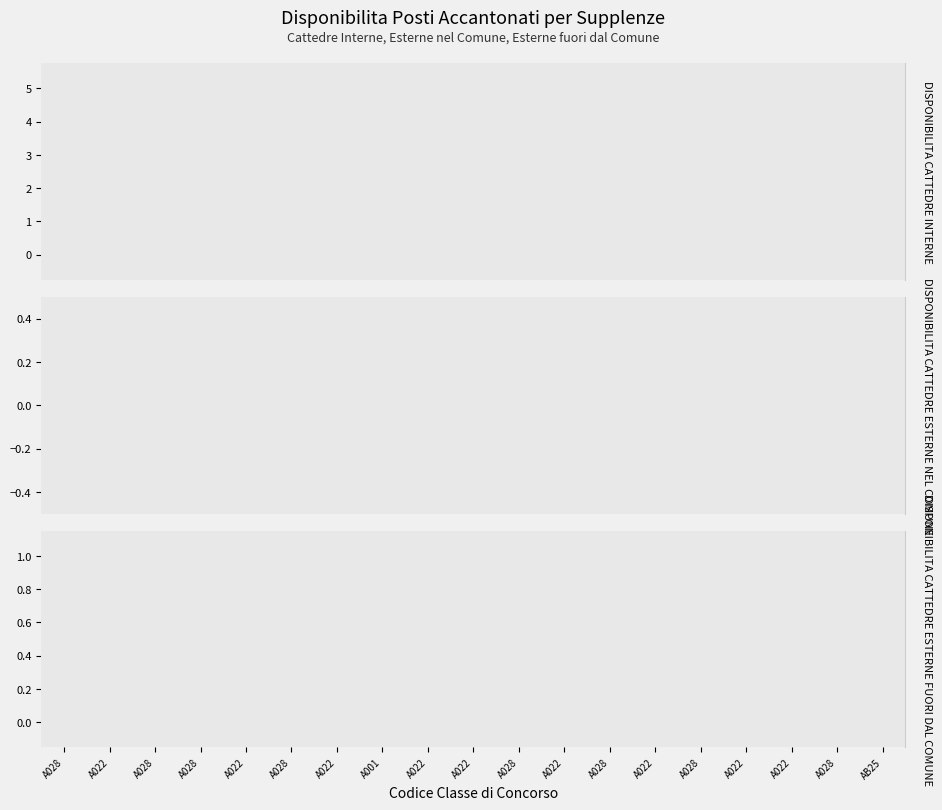

How many data points in DISPONIBILITA CATTEDRE ESTERNE FUORI DAL COMUNE are above 0?

1